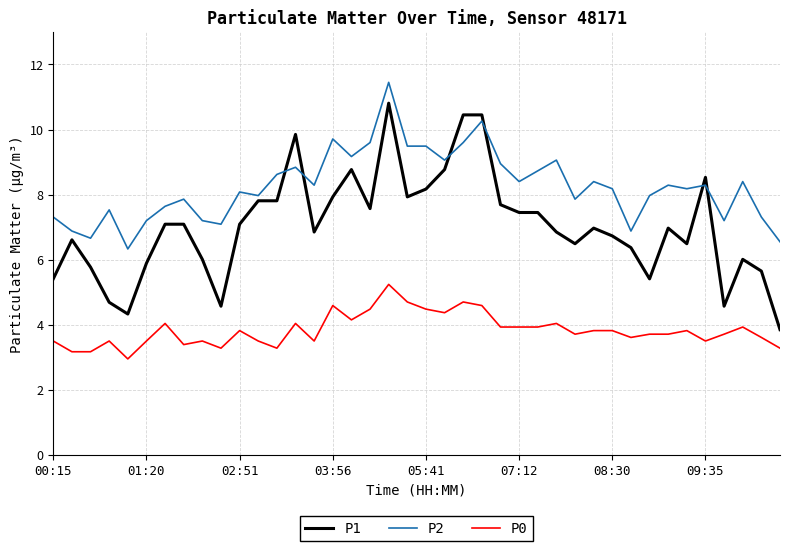

Which series has the largest range (max minus min)?

P1